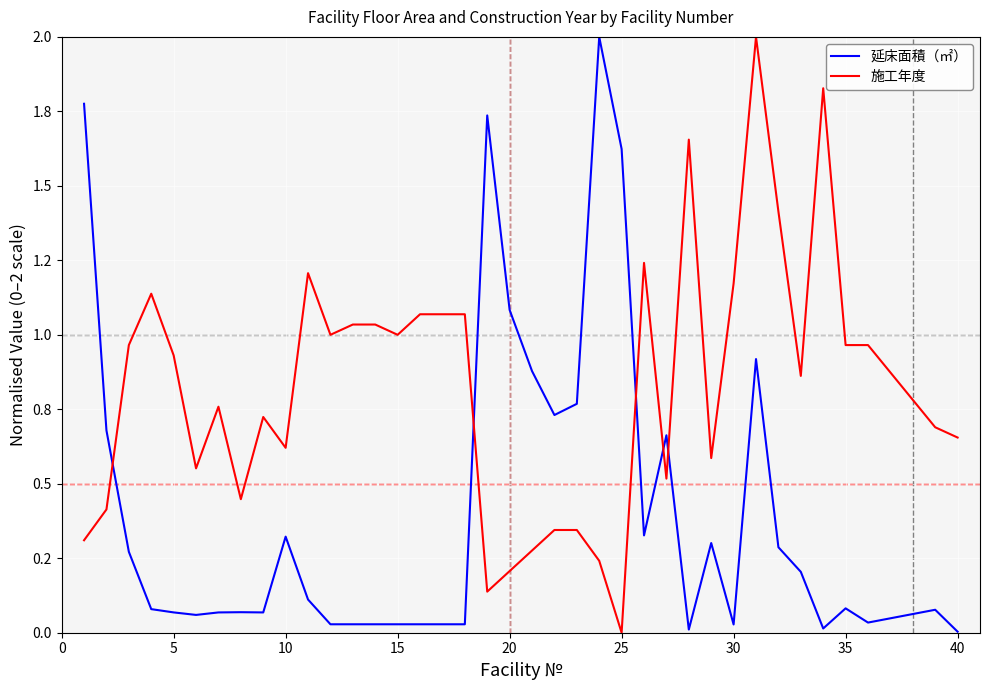

At how many categories does at least one series exceed 1?

18